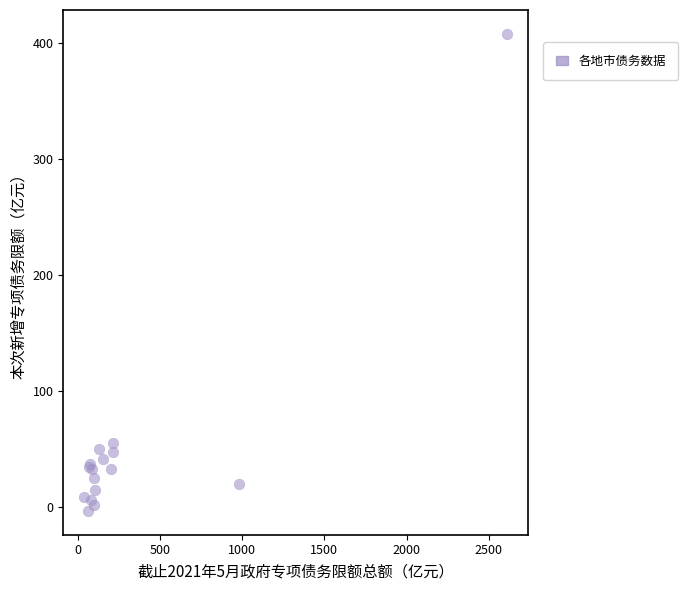

What Y value in the scatter plot is closest to 202?

55.7